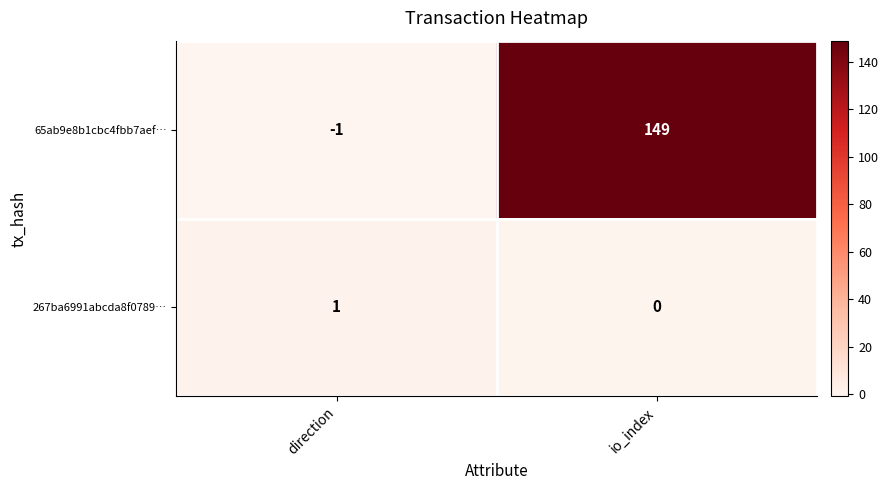

What is the spread (max minus min) of values at io_index?

149